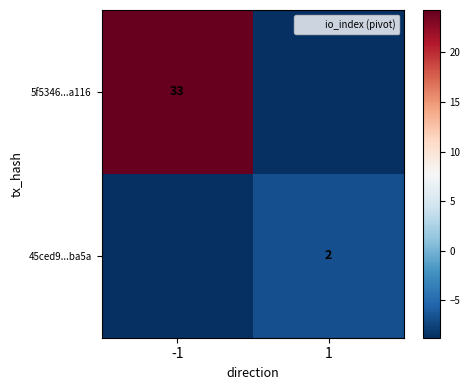

Is the value of 45ced9...ba5a at 1 greater than the value of 5f5346...a116 at -1?

No